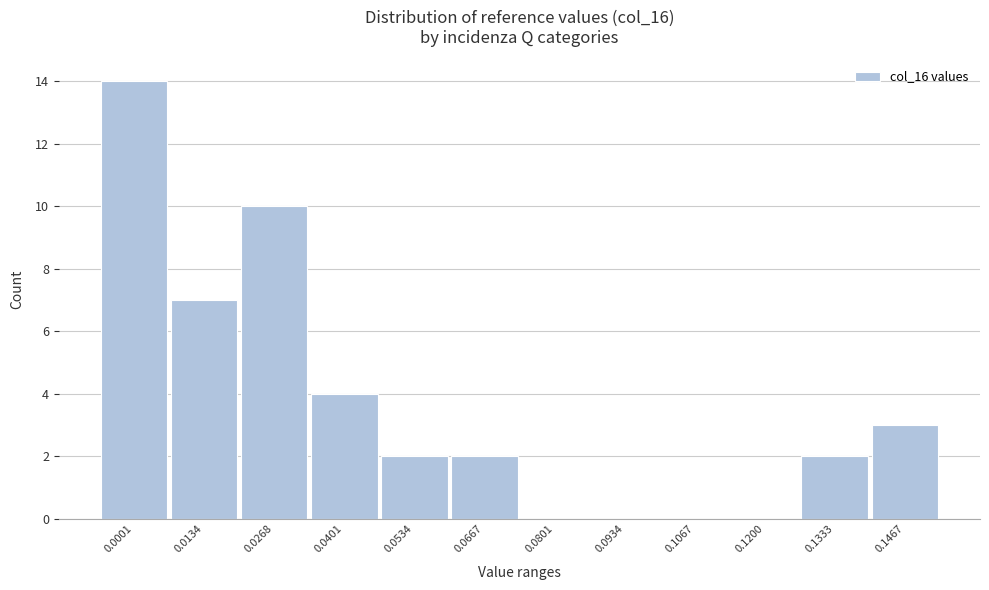

Reading left to right, extract all data points from this chart.

0.0001=14	0.0134=7	0.0268=10	0.0401=4	0.0534=2	0.0667=2	0.0801=0	0.0934=0	0.1067=0	0.1200=0	0.1333=2	0.1467=3